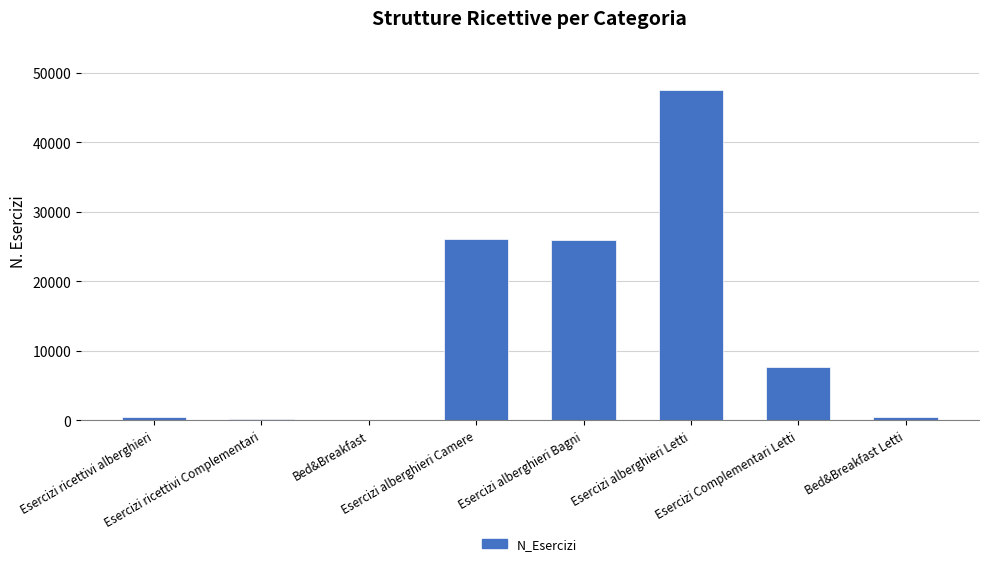

What is the maximum value shown in the chart?

47475